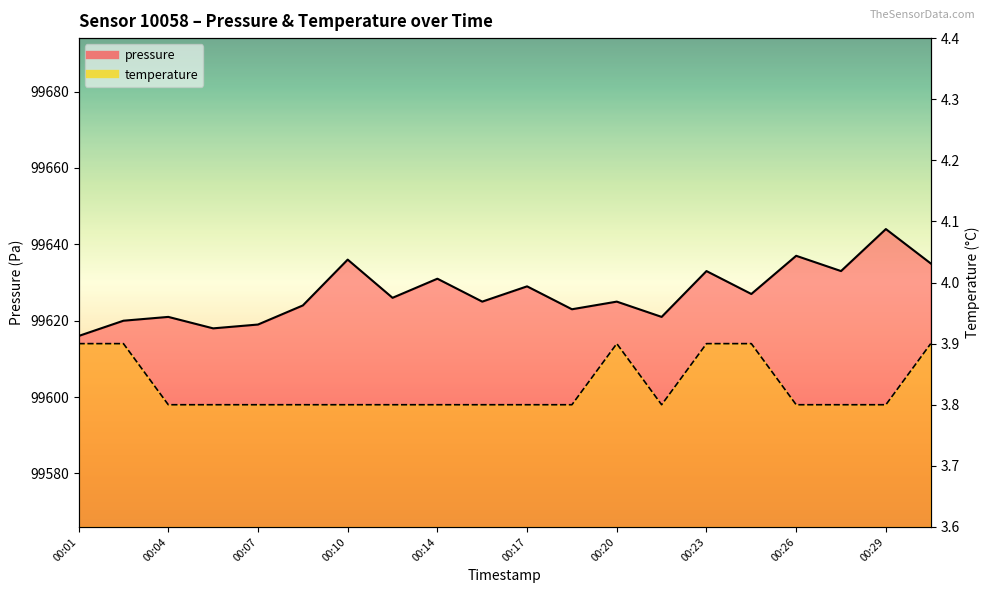

Reading left to right, transcribe all the data shown in this chart.

pressure: 00:01=99616.0	00:03=99620.0	00:04=99621.0	00:06=99618.0	00:07=99619.0	00:09=99624.0	00:10=99636.0	00:12=99626.0	00:14=99631.0	00:15=99625.0	00:17=99629.0	00:18=99623.0	00:20=99625.0	00:21=99621.0	00:23=99633.0	00:24=99627.0	00:26=99637.0	00:28=99633.0	00:29=99644.0	00:31=99635.0
temperature: 00:01=3.9	00:03=3.9	00:04=3.8	00:06=3.8	00:07=3.8	00:09=3.8	00:10=3.8	00:12=3.8	00:14=3.8	00:15=3.8	00:17=3.8	00:18=3.8	00:20=3.9	00:21=3.8	00:23=3.9	00:24=3.9	00:26=3.8	00:28=3.8	00:29=3.8	00:31=3.9